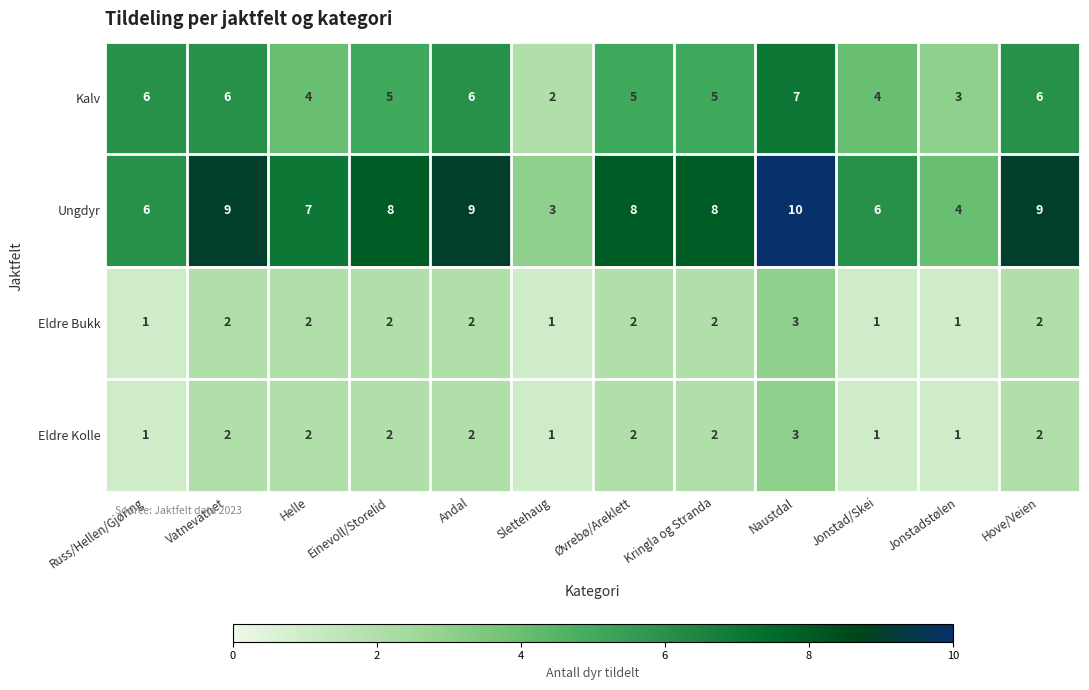

What is the maximum value shown in the chart?

10